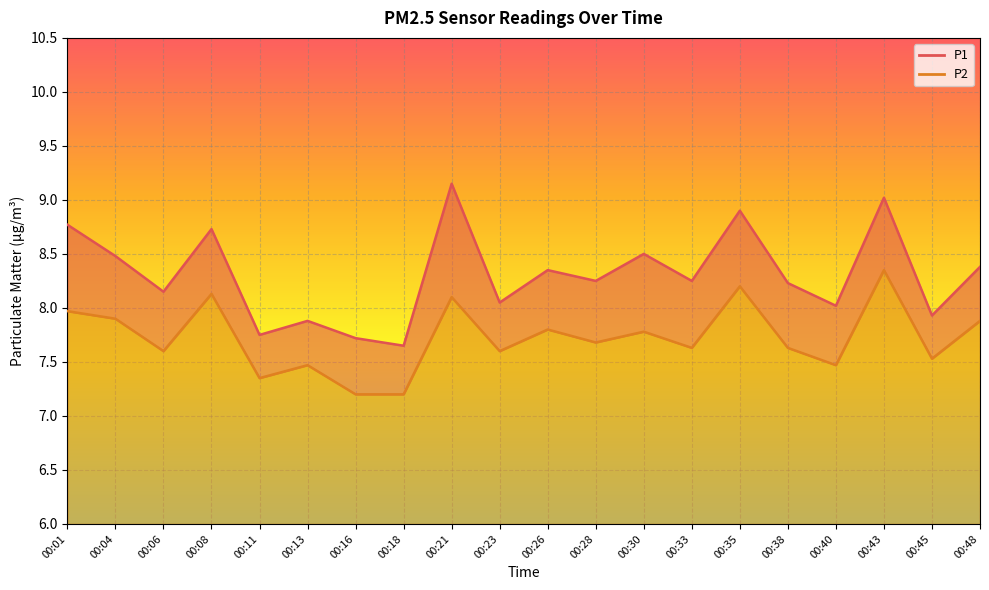

Which series has the largest range (max minus min)?

P1